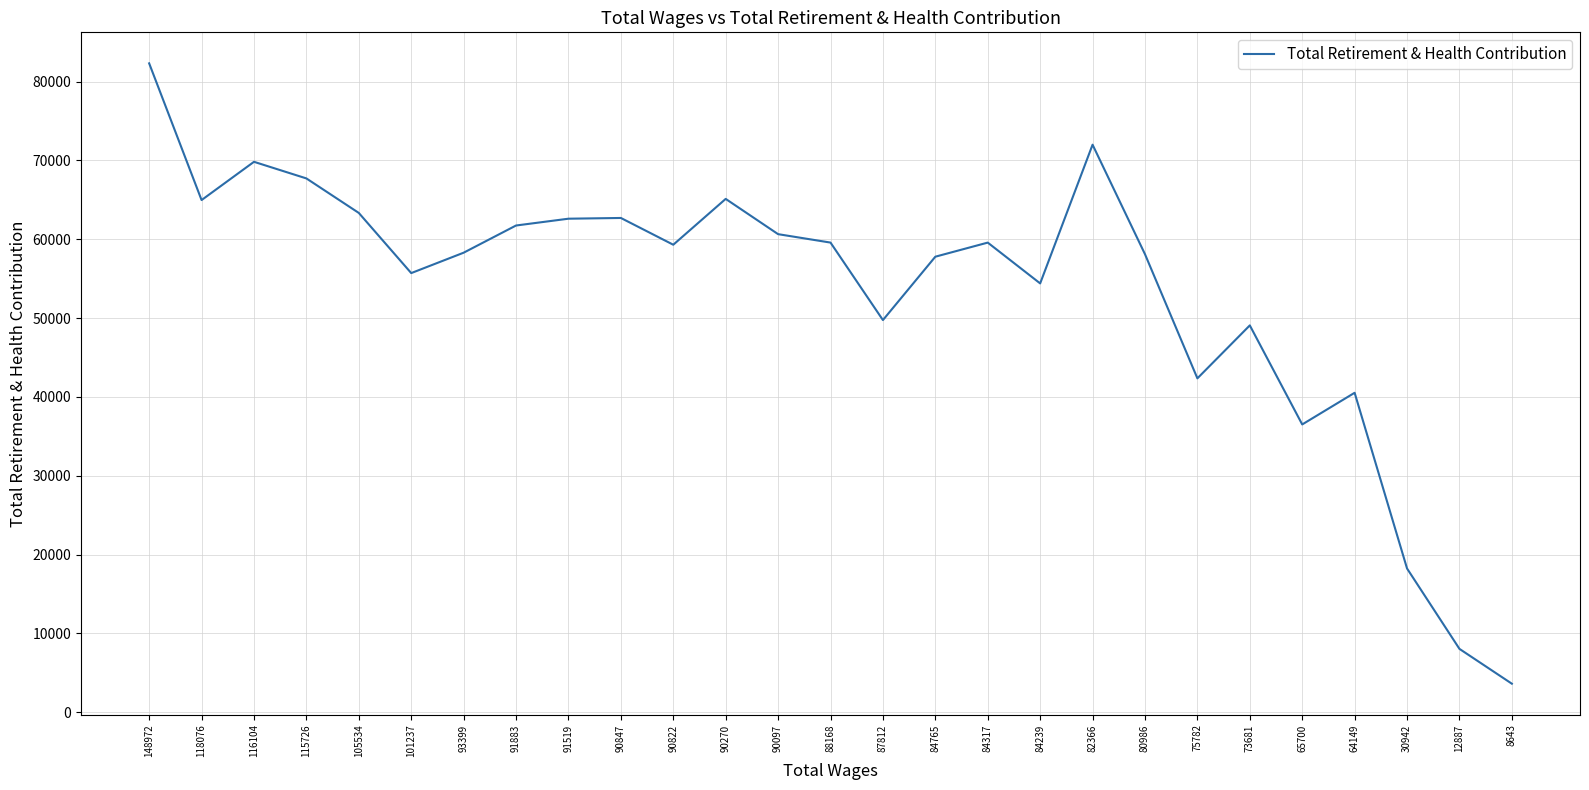

Is it true that the value at 84765 is 57780?

True